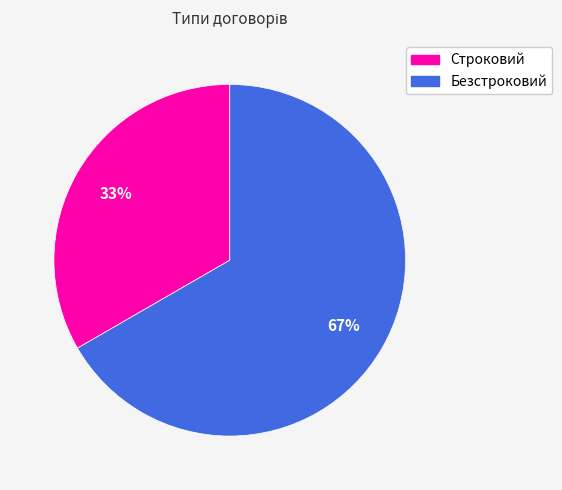

Do Безстроковий and Строковий together represent more than half of the pie?

Yes